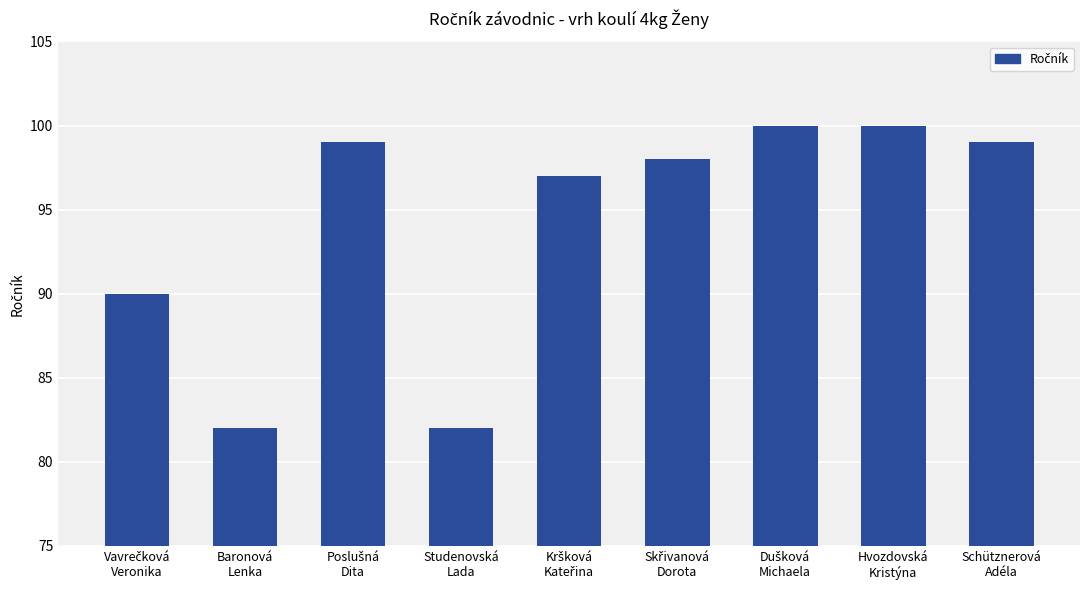

What is the value of the 9th bar from the left?

99